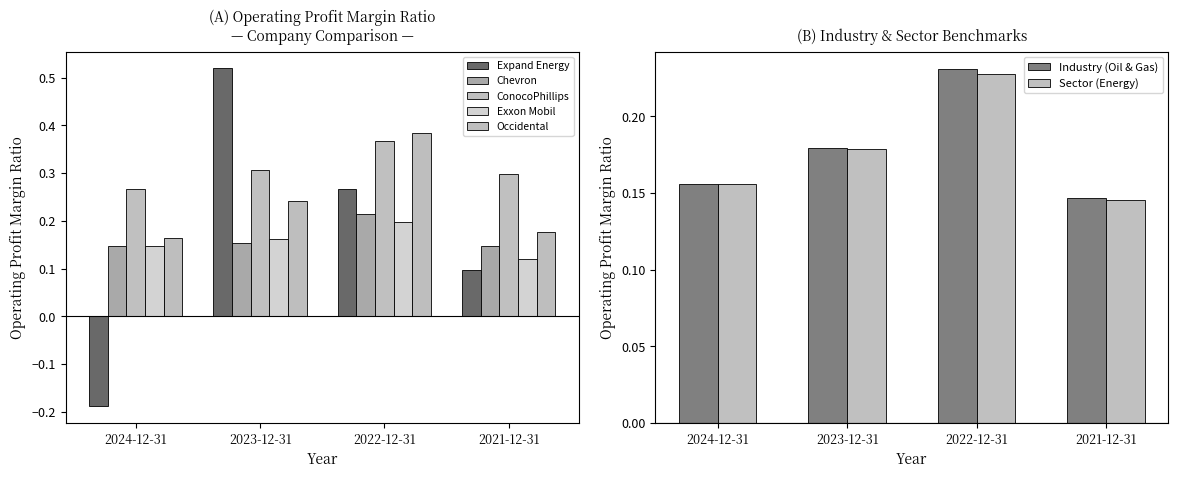

True or false: Sector (Energy) has a value of 0.0 at 2024-12-31.

False